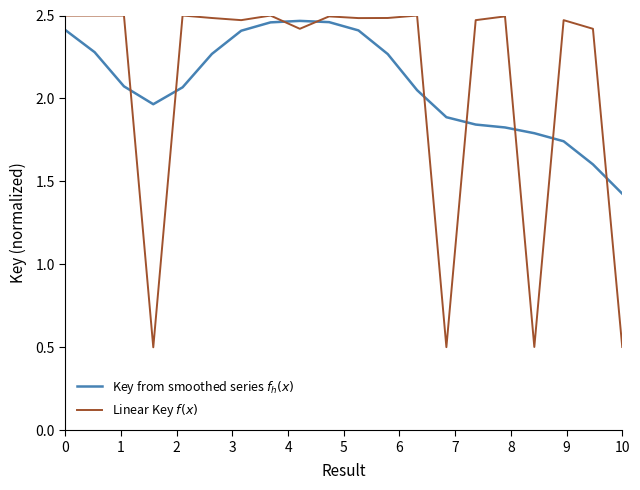

What is the minimum value shown in the chart?

0.5